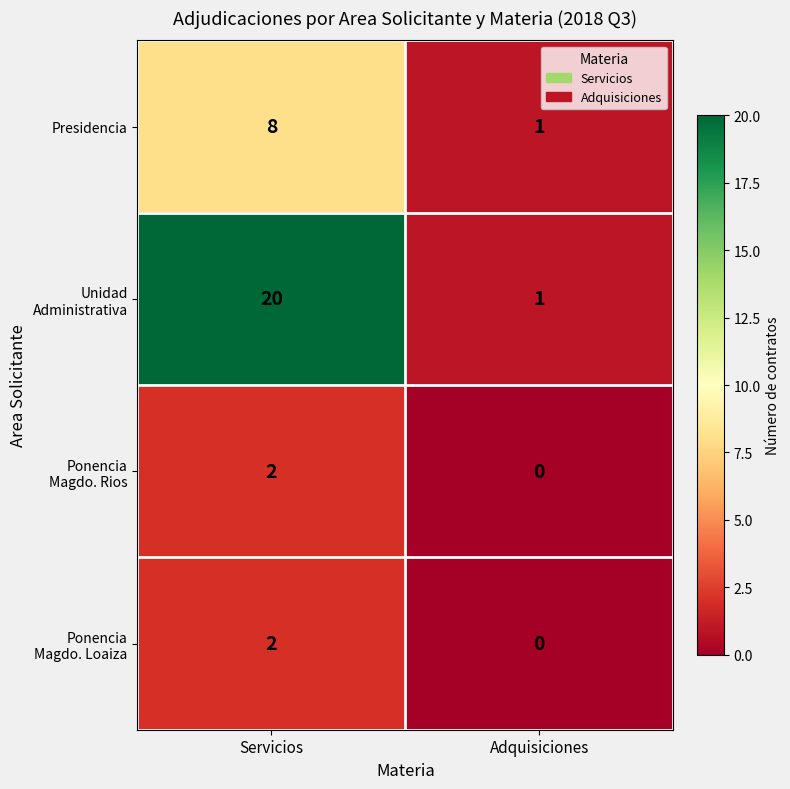

What is the difference between the highest and lowest values at Servicios?

18